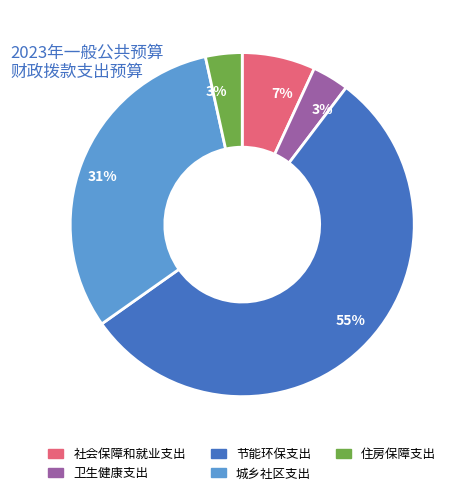

To the nearest percent, what is the difference between the 卫生健康支出 and 城乡社区支出 slice percentages?

28%